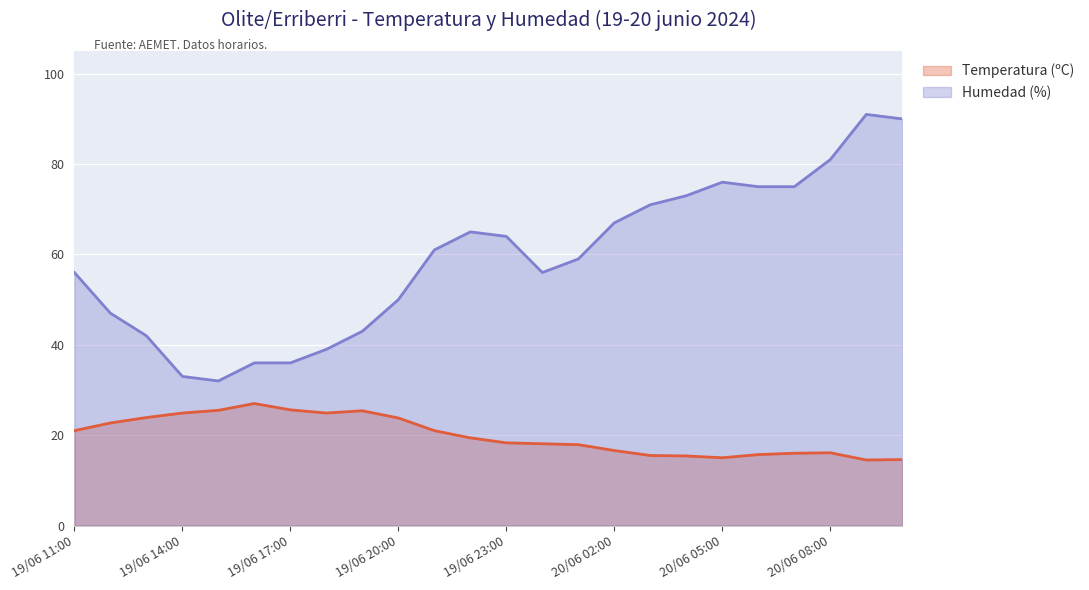

True or false: Temperatura (ºC) has a value of 11.1 at 19/06 23:00.

False